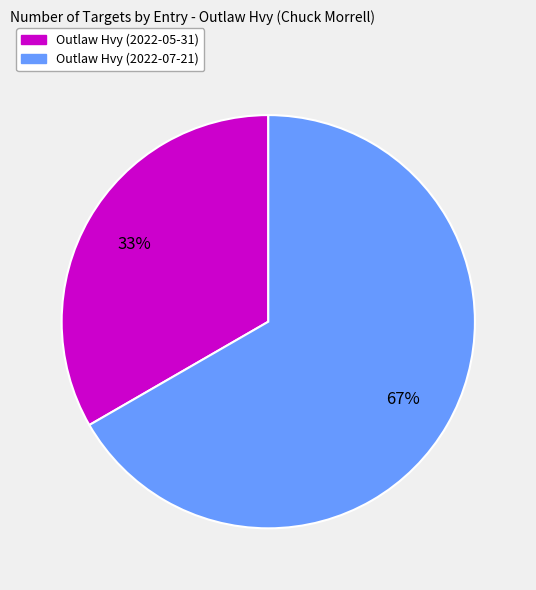

To the nearest percent, what is the average slice percentage?

50%